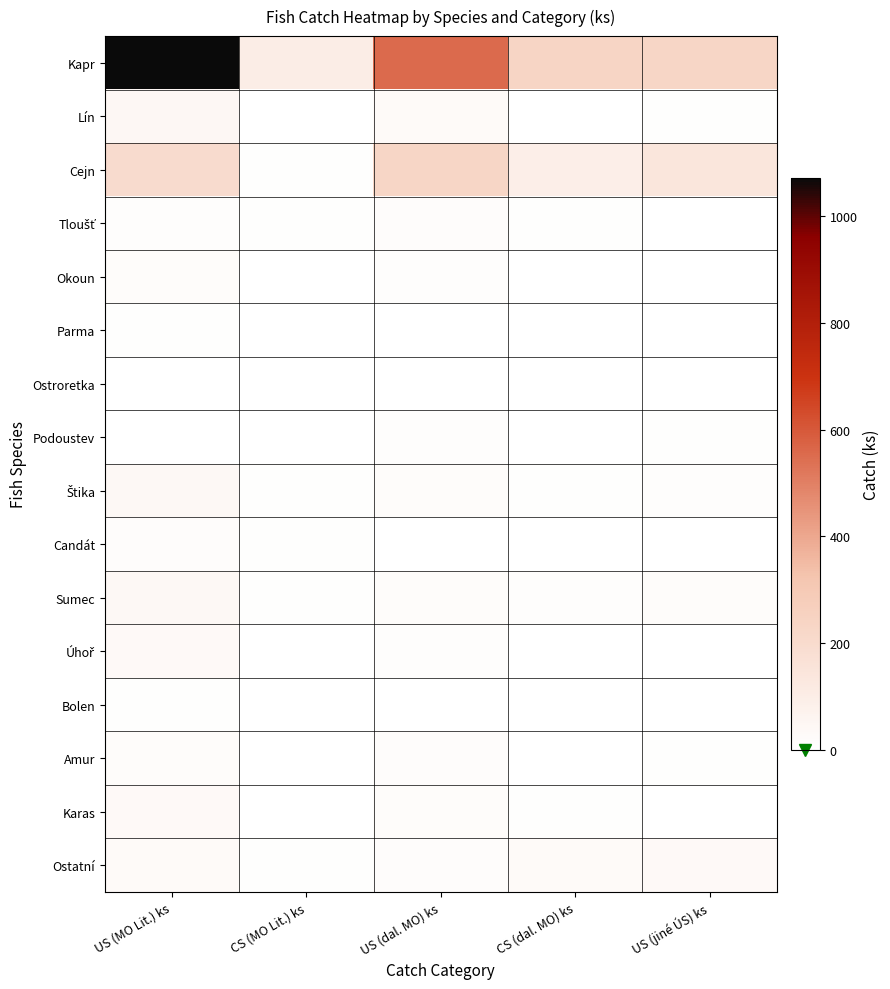

Which series has the largest range (max minus min)?

Kapr